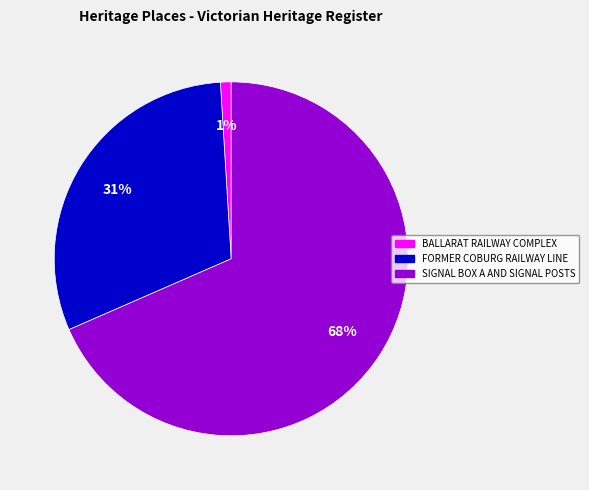

To the nearest percent, what percentage of the pie is FORMER COBURG RAILWAY LINE?

31%